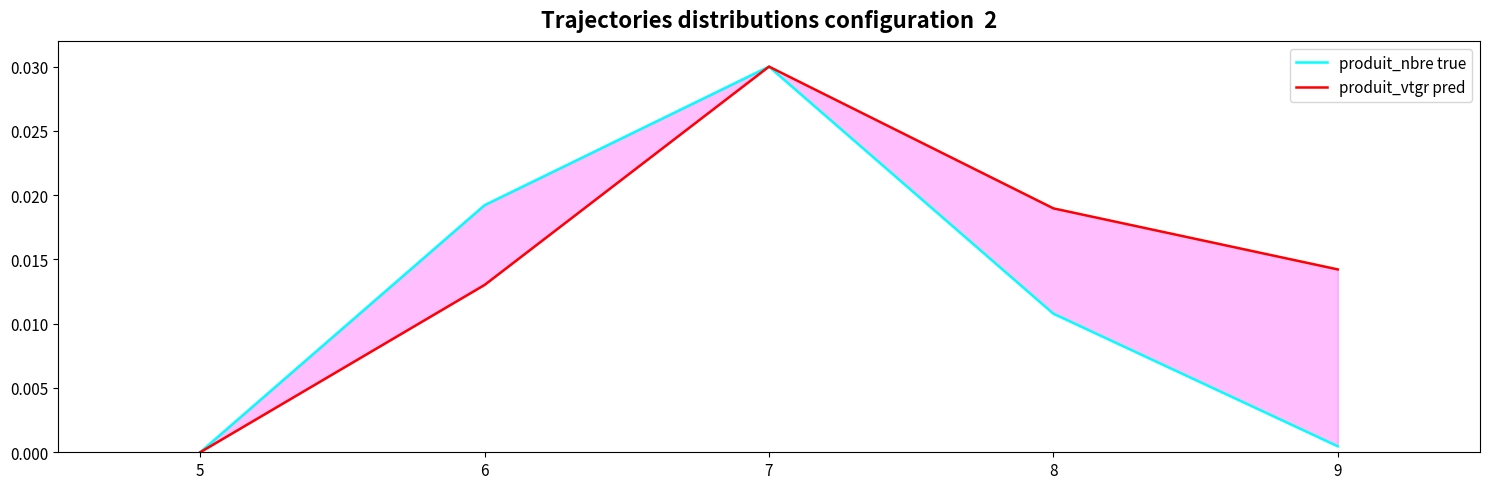

Rank the series by their average value, from highest to lowest.

produit_vtgr pred, produit_nbre true